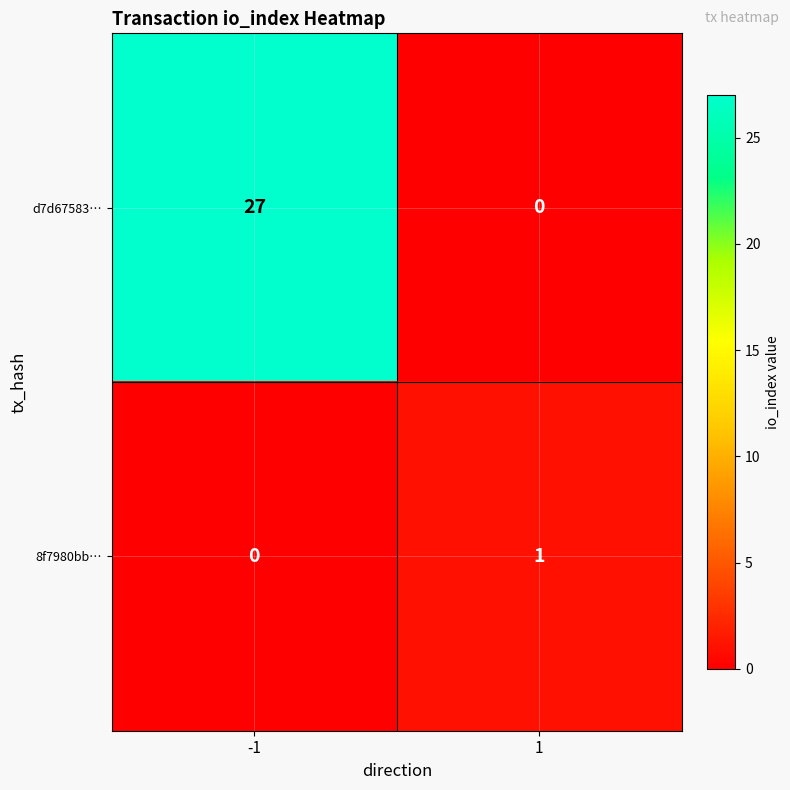

What is the total value across all series at 1?

1